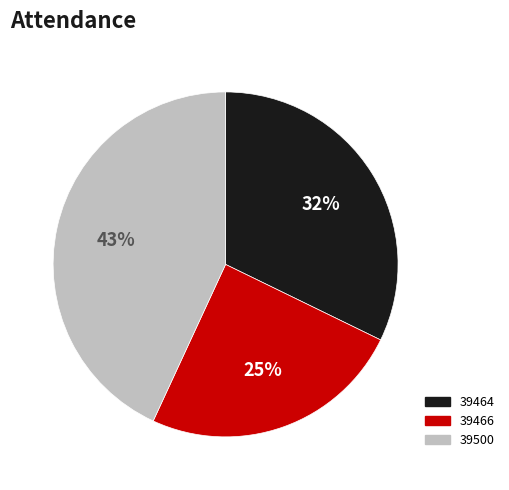

Is there a majority slice in this chart?

No